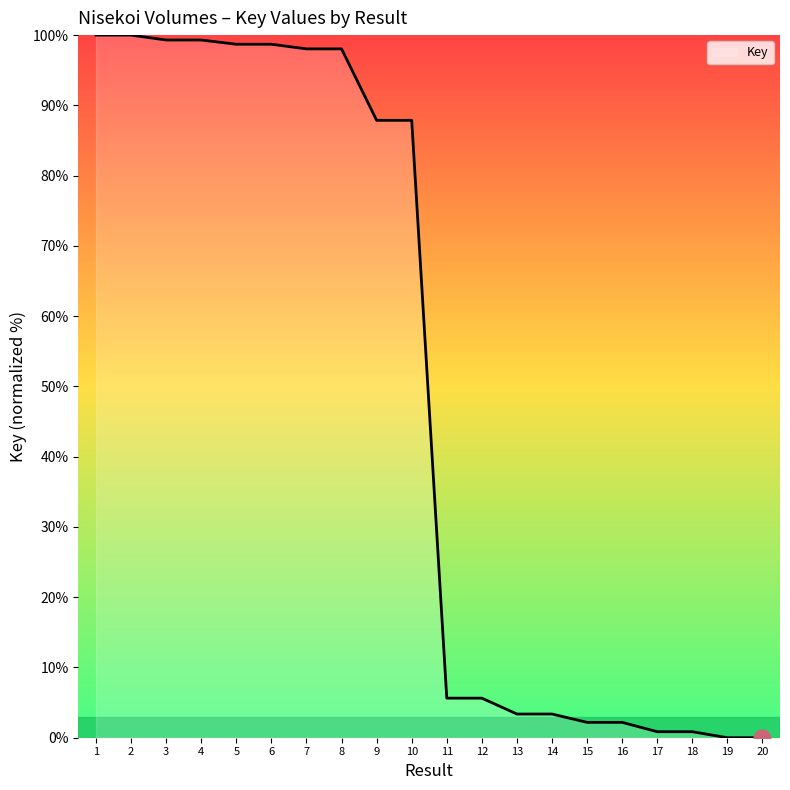

What is the difference between the maximum and minimum values?

100.0